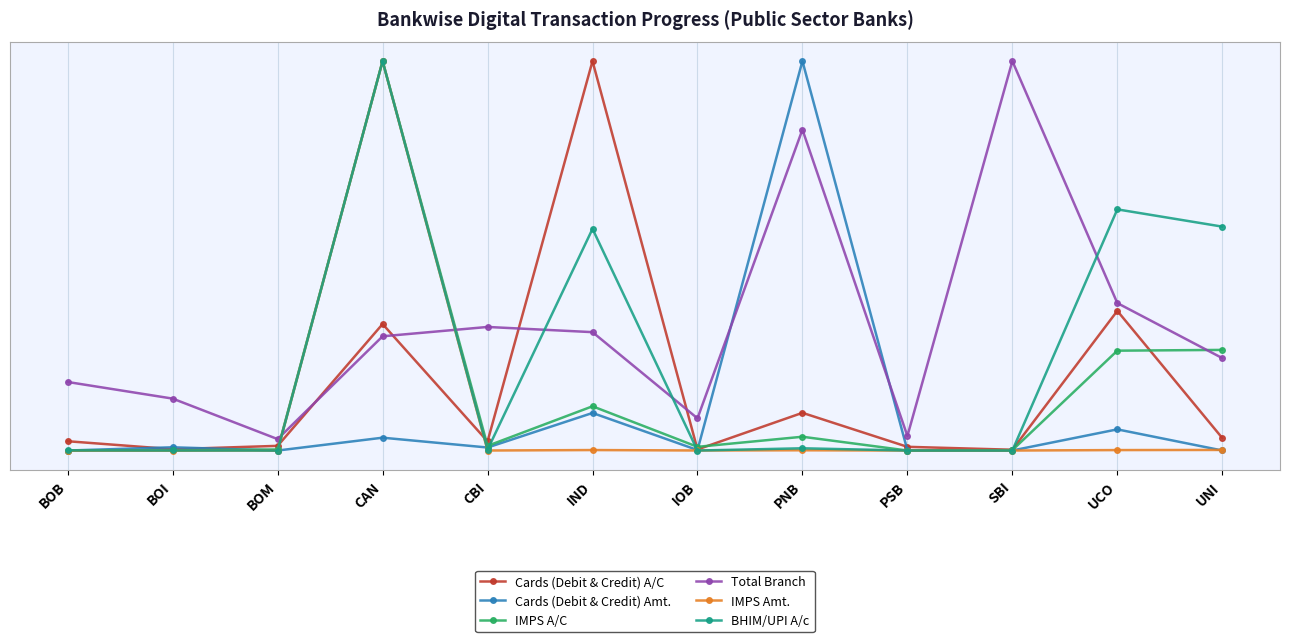

What is the label of the 6th point from the left?

IND